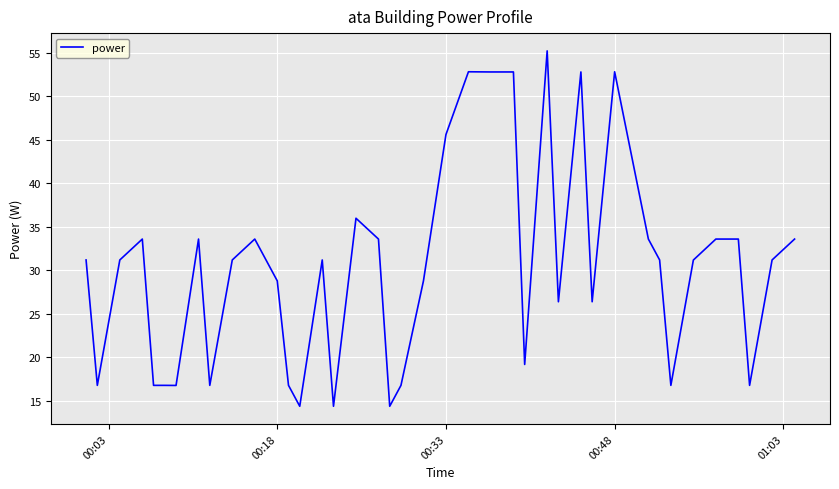

What is the smallest value displayed?

14.4